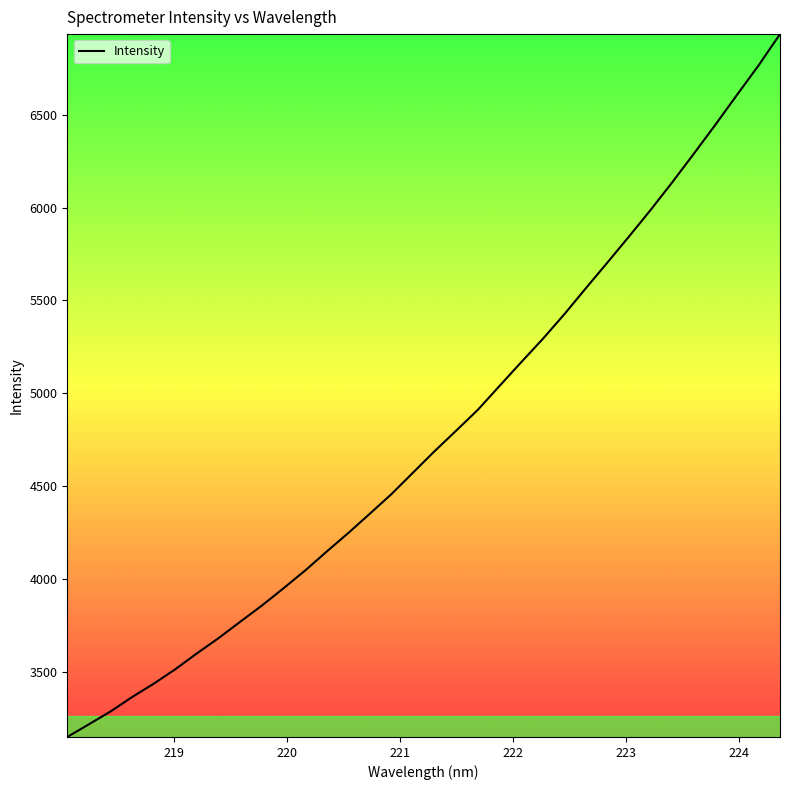

What is the maximum value shown in the chart?

6933.1